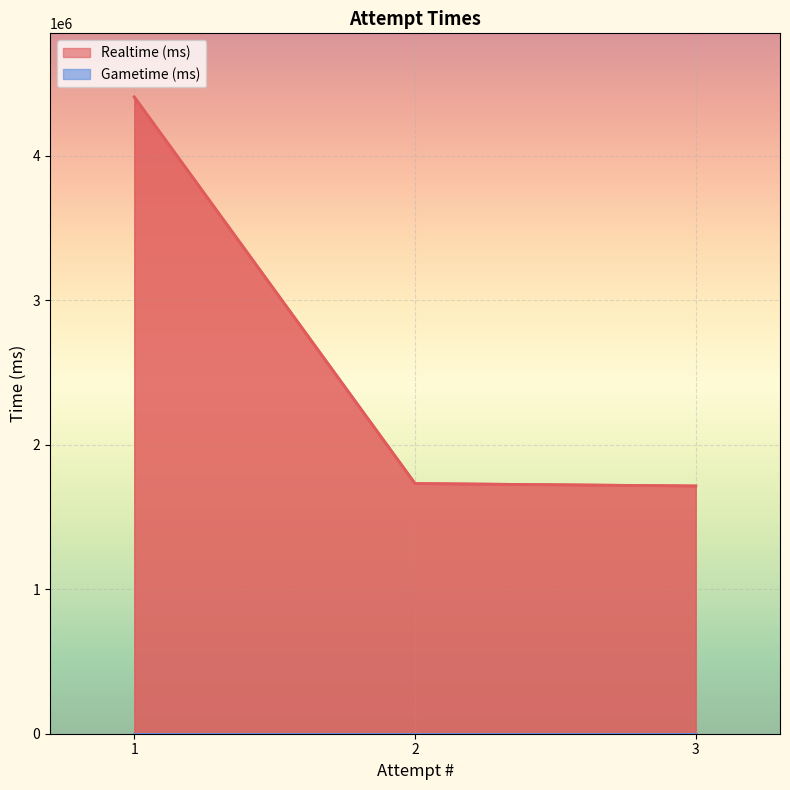

Which has a higher value, 1 or 2?

1